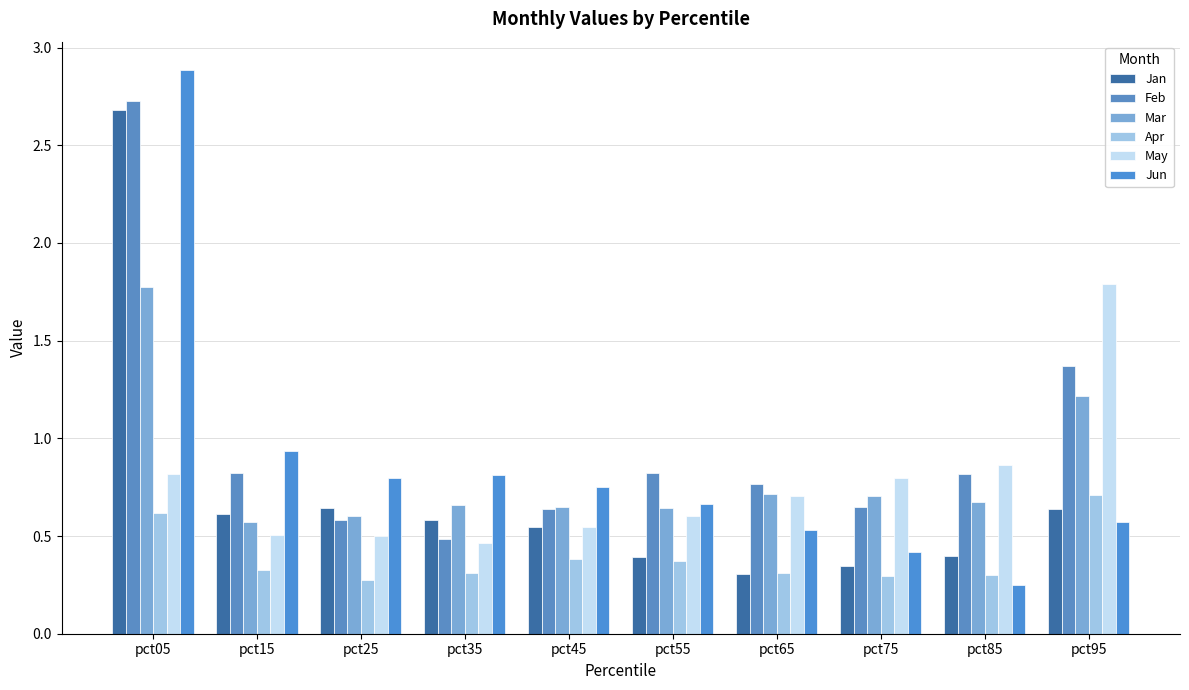

What is the total value across all series at pct15?

3.8